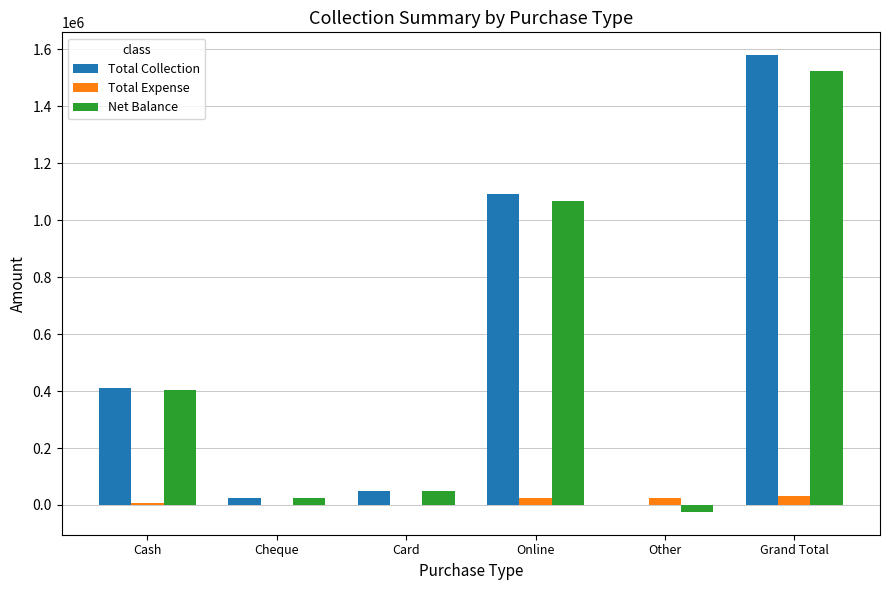

Is it true that Net Balance equals 403840 at Cash?

True